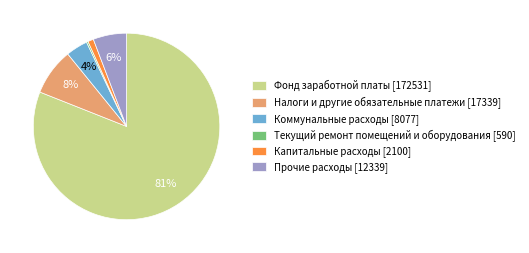

What is the largest slice in the pie chart?

Фонд заработной платы